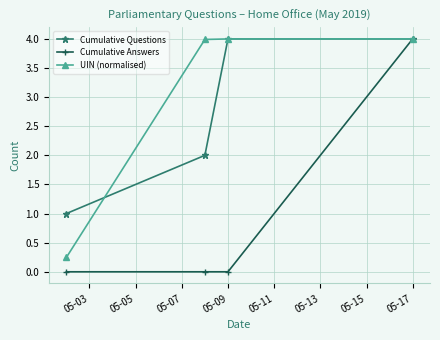

What is the maximum value for UIN (normalised)?

4.0